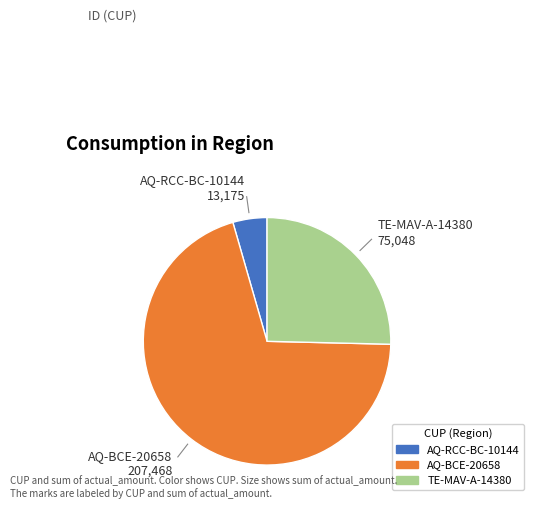

Count the number of slices in the pie.

3